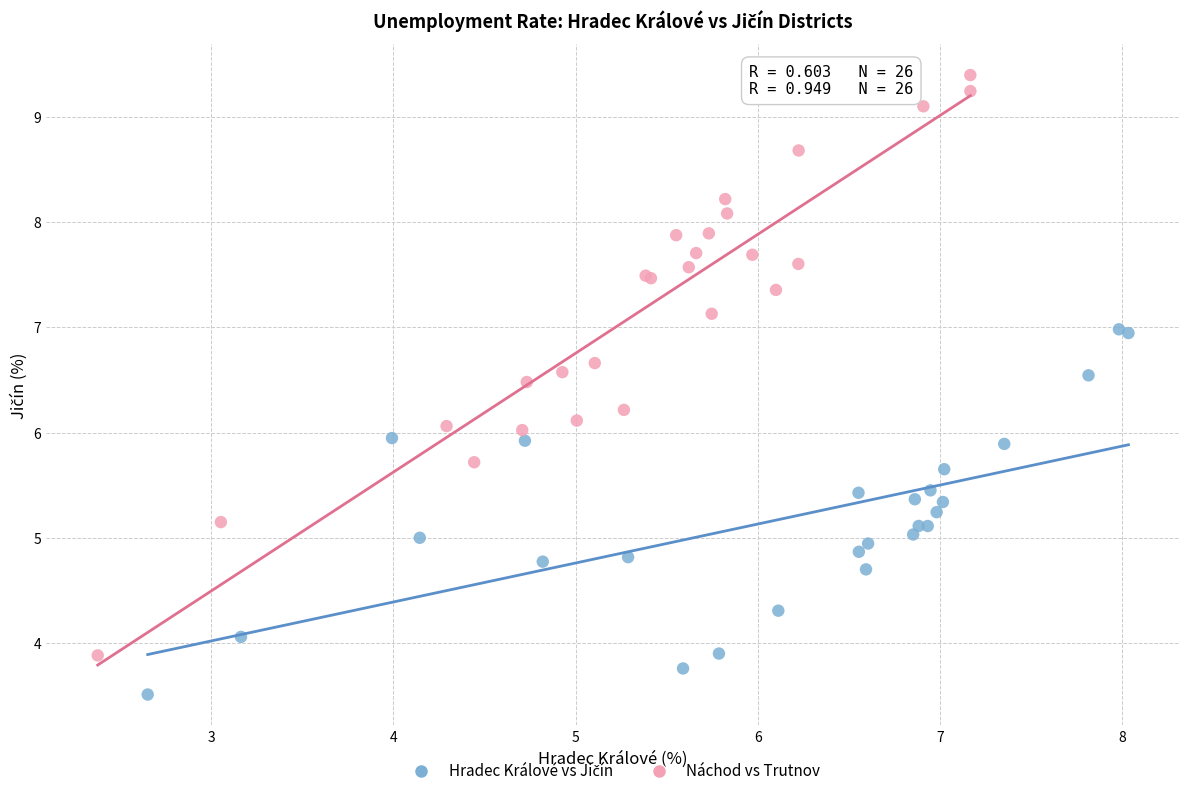

Which series contains the highest Y value?

Náchod vs Trutnov